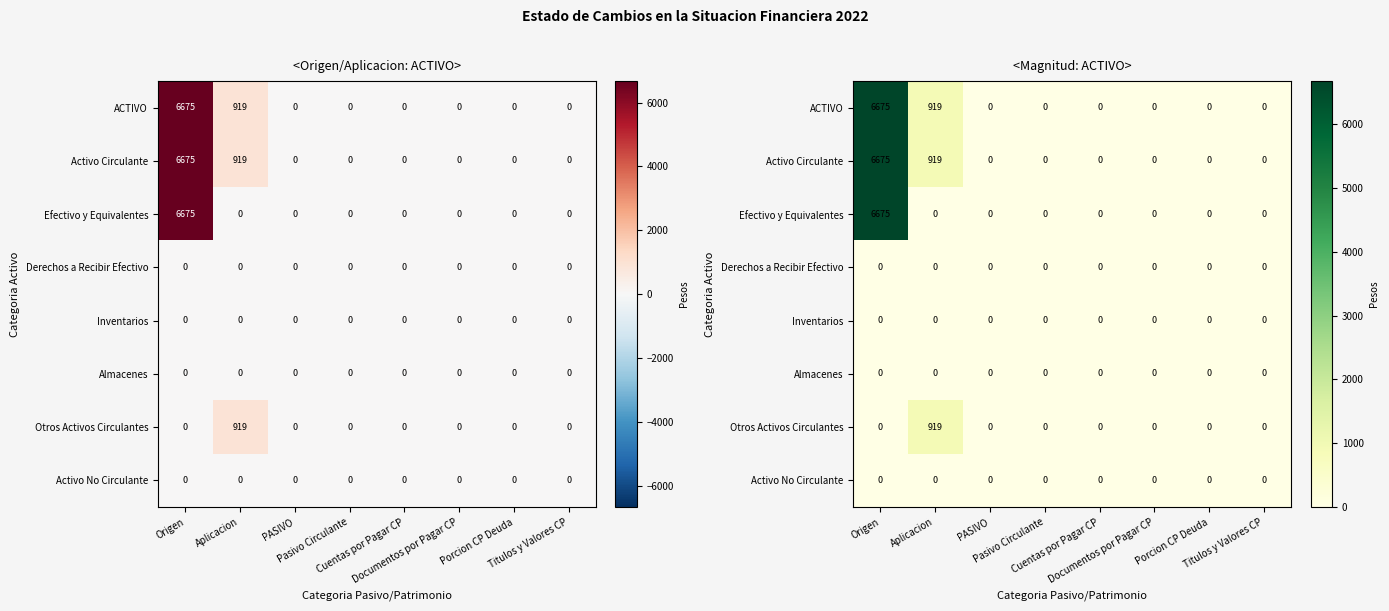

Is the value of Activo No Circulante at Documentos por Pagar CP greater than the value of Otros Activos Circulantes at Titulos y Valores CP?

No